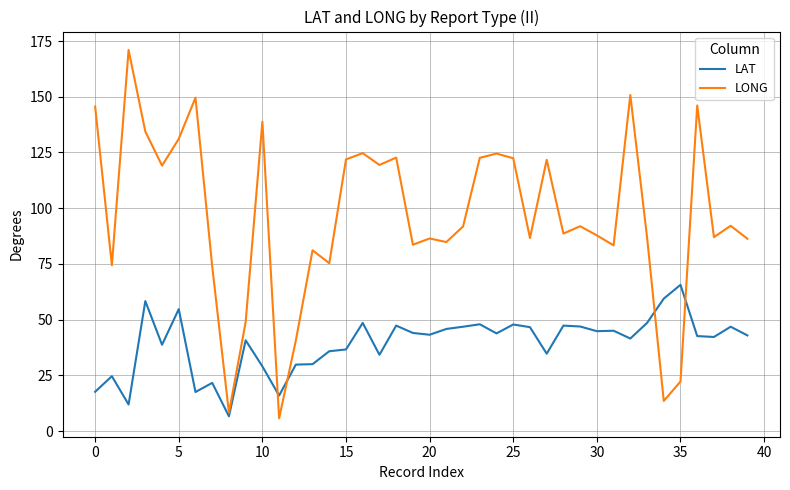

What is the lowest value of the LONG series?

5.7